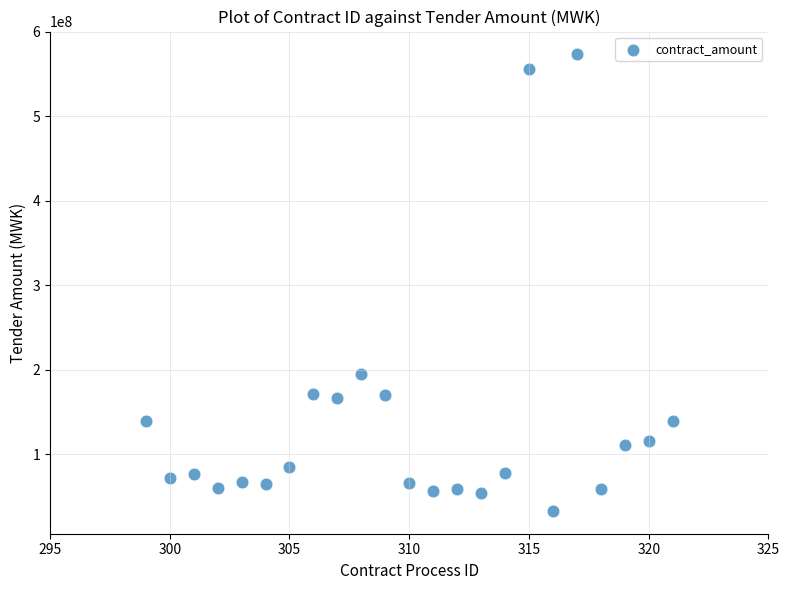

What is the range of Y values (max minus min)?

540514511.4